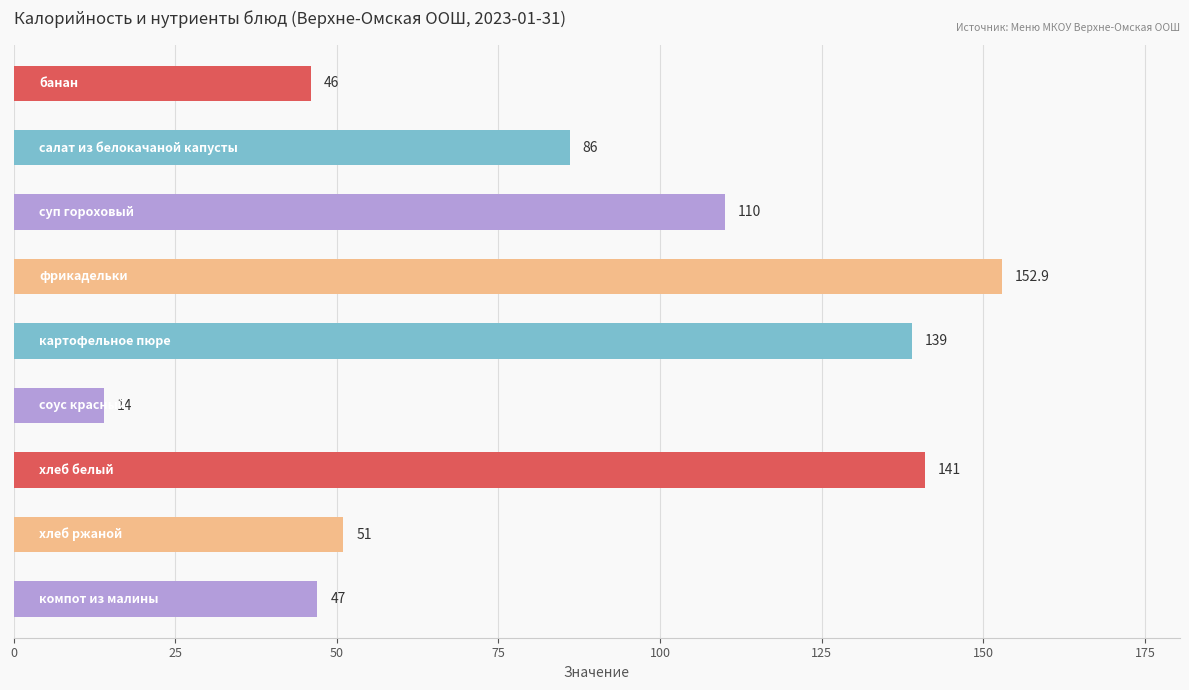

What is the value of the 4th bar from the top?

152.9